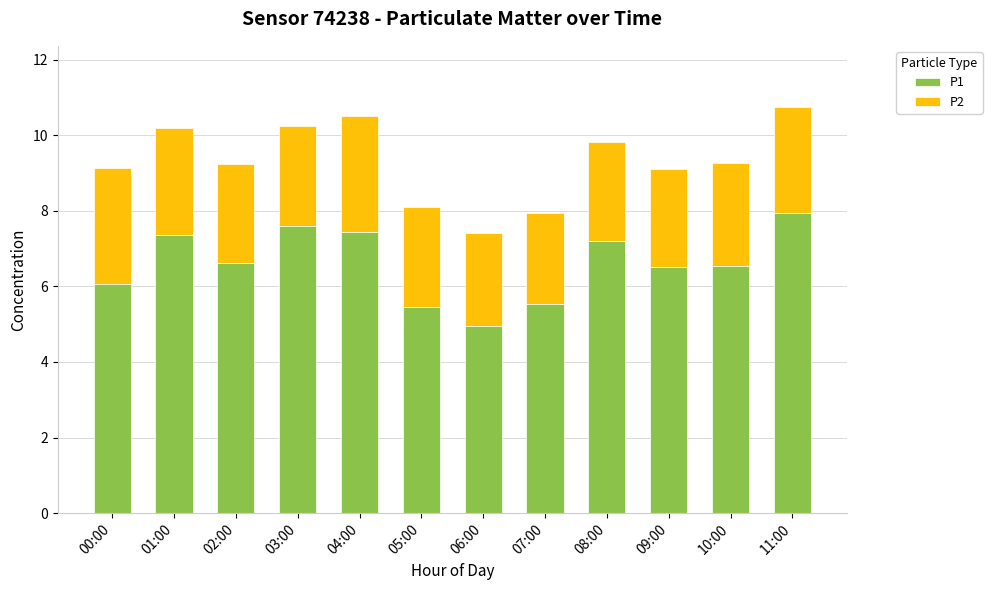

What is the total value across all series at 11:00?

10.8